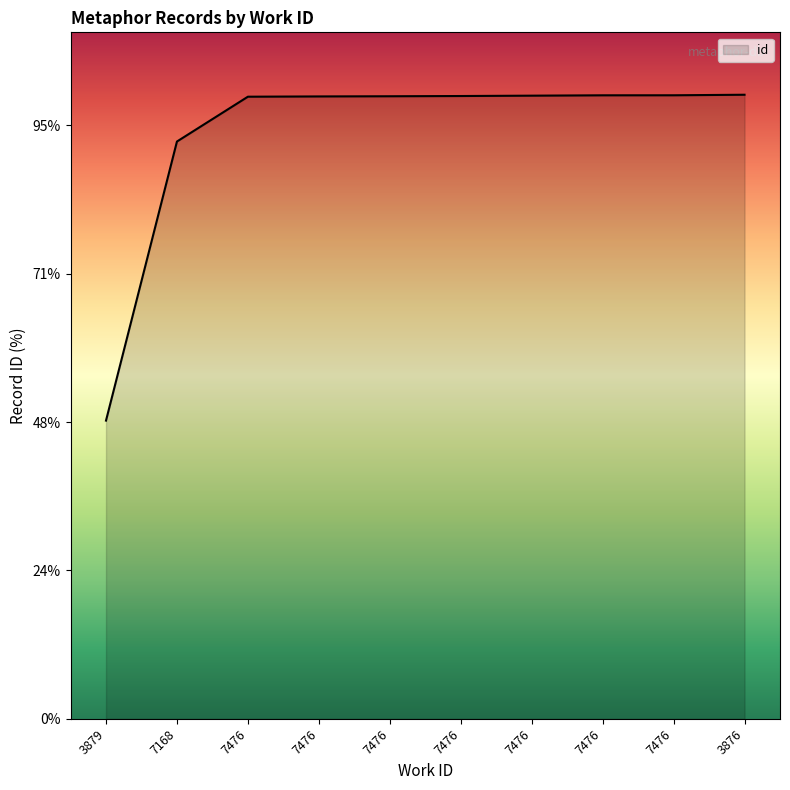

The chart shows a value of 12729 at 7476. True or false?

False